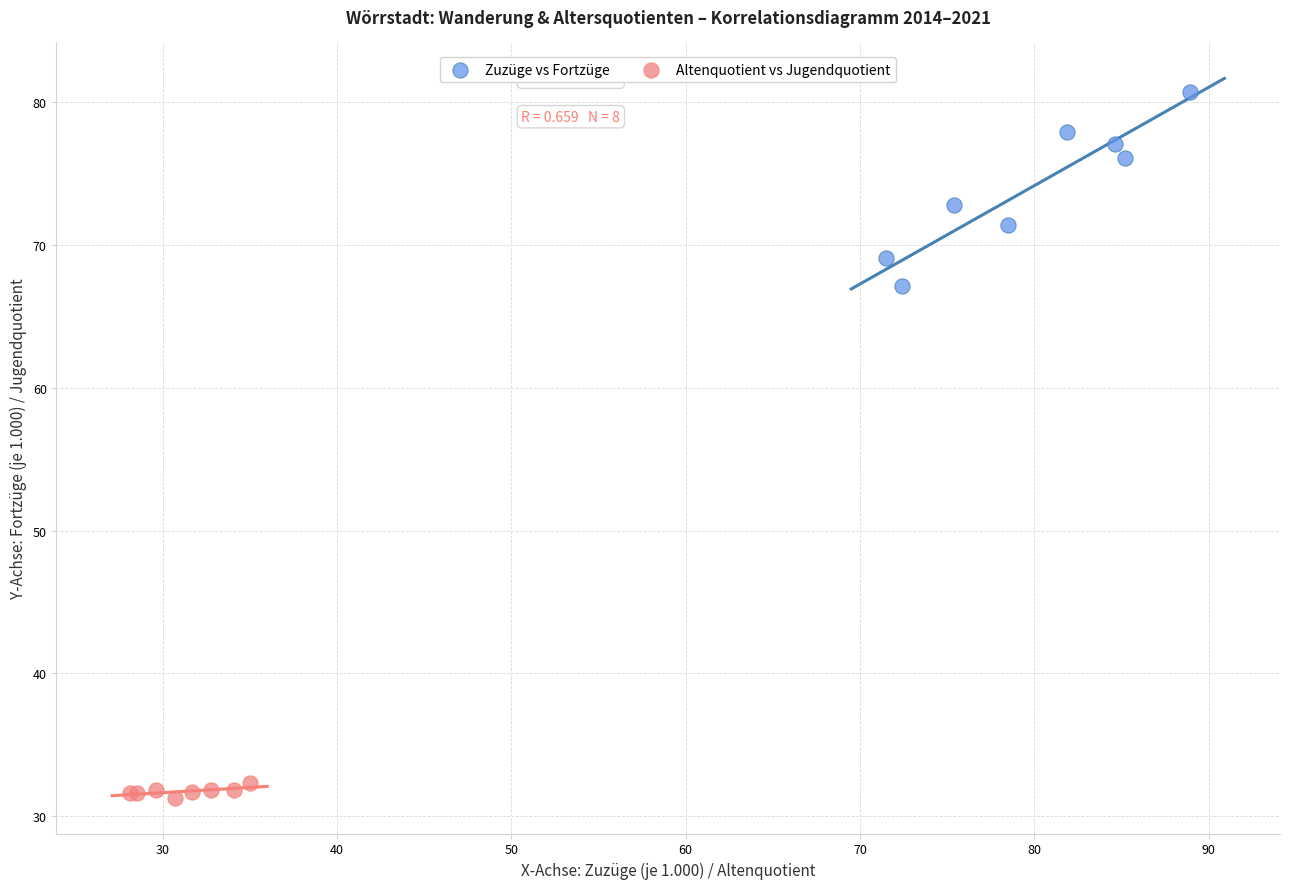

Which series has the largest Y range (max minus min)?

Zuzüge vs Fortzüge